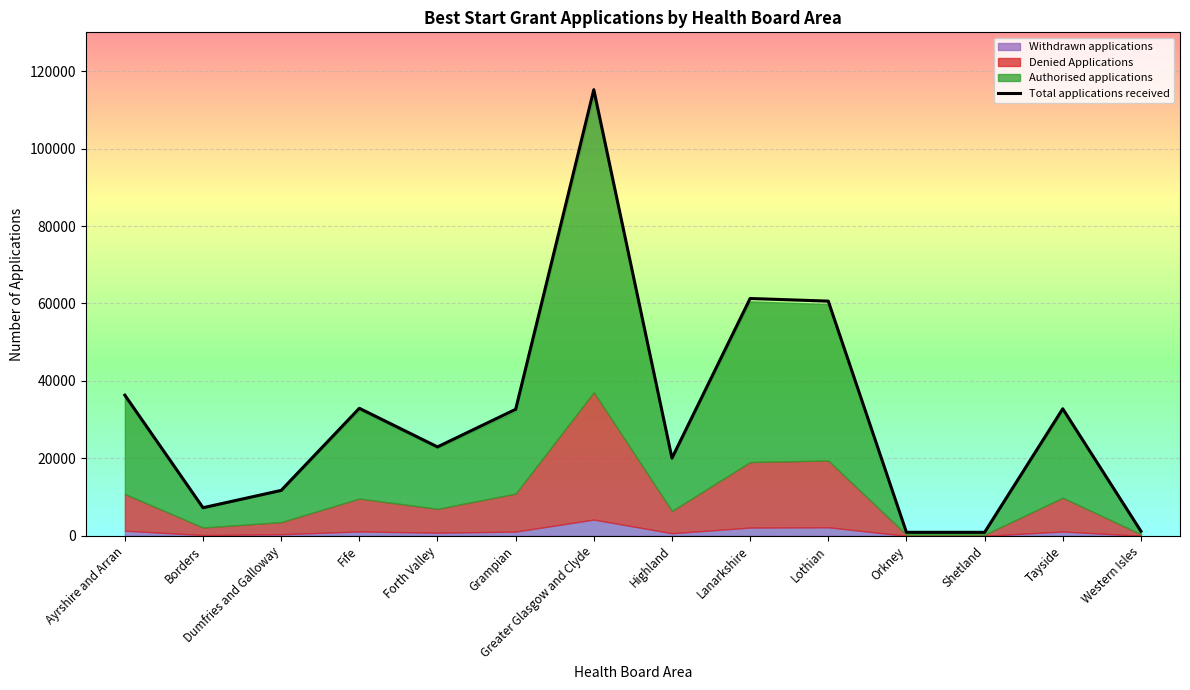

Where does the data first go above 32675?

Ayrshire and Arran